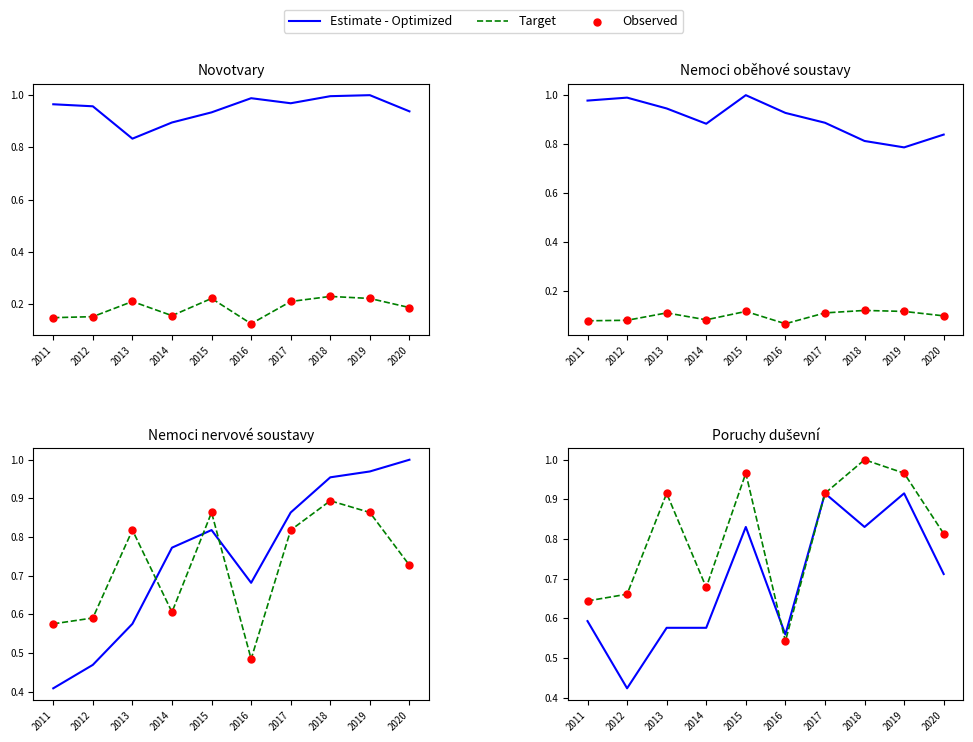

What are all the series names shown in the legend?

Estimate - Optimized, Target, Observed